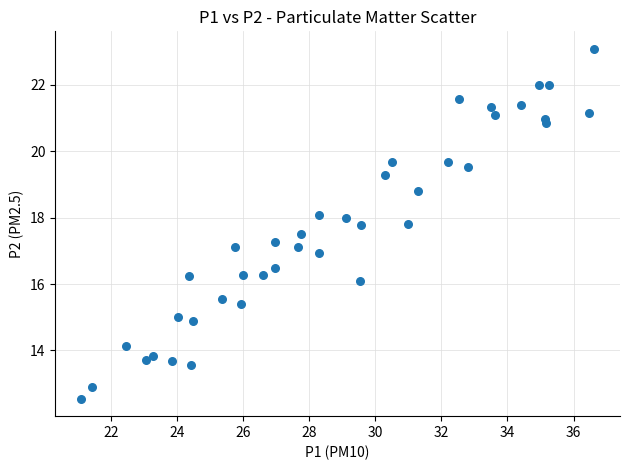

What is the range of X values (max minus min)?

15.5